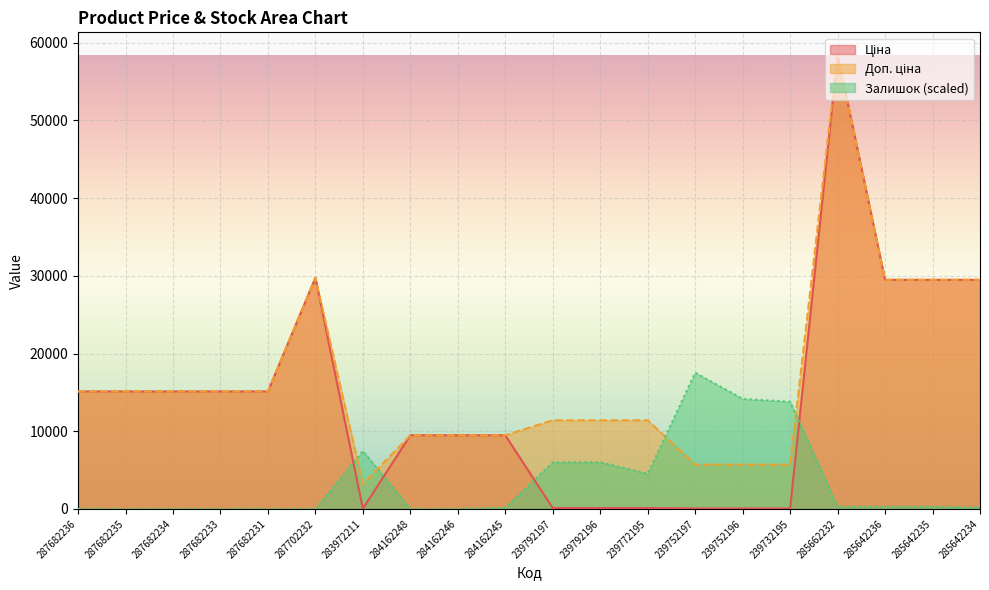

Where does the Залишок series first go above 269?

283972211